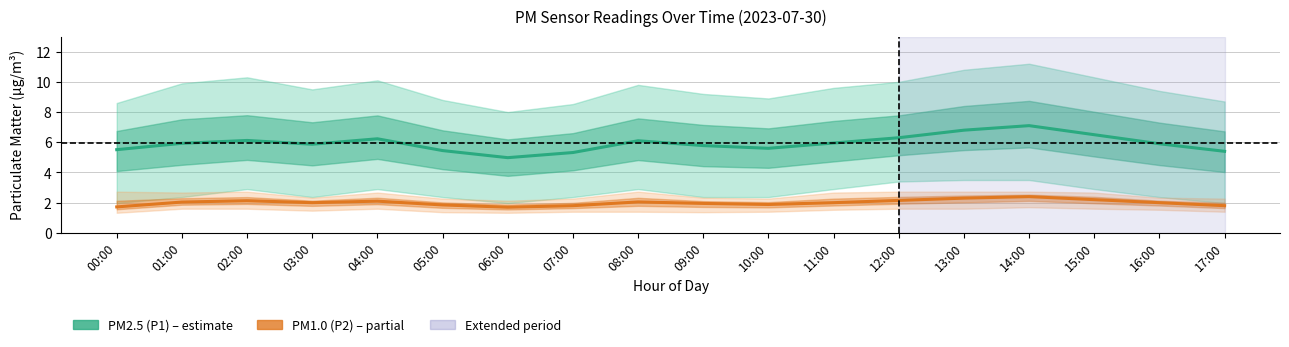

Reading left to right, transcribe all the data shown in this chart.

PM2.5 (P1) mean: 5.5	5.9	6.1	5.9	6.2	5.5	5.0	5.3	6.1	5.8	5.6	6.0	6.3	6.8	7.1	6.5	5.9	5.4
PM1.0 (P2) mean: 1.7	2.0	2.1	2.0	2.1	1.9	1.7	1.8	2.0	1.9	1.9	2.0	2.1	2.3	2.4	2.2	2.0	1.8